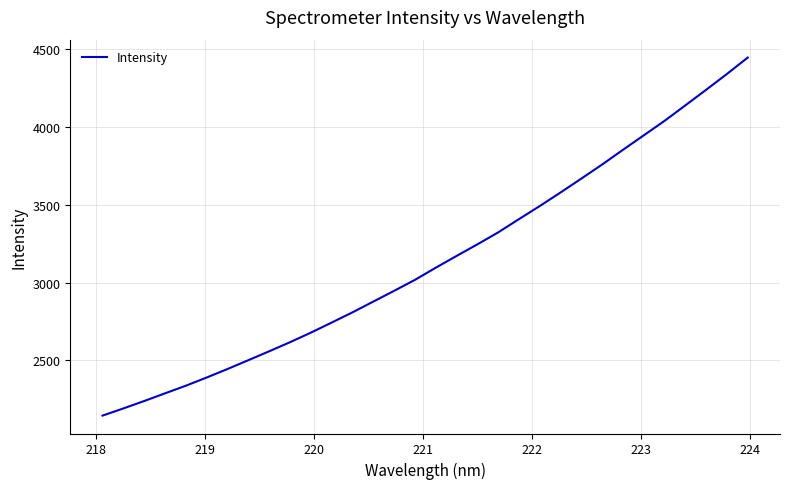

What is the maximum value shown in the chart?

4446.3